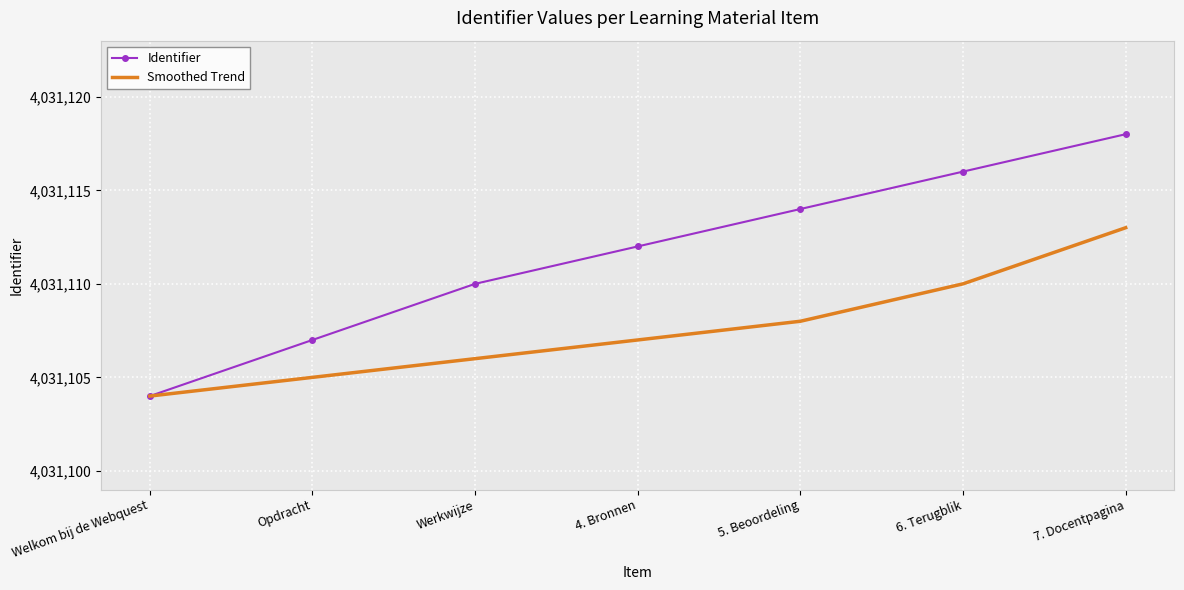

True or false: Smoothed Trend has more than 1 interior local peaks.

False